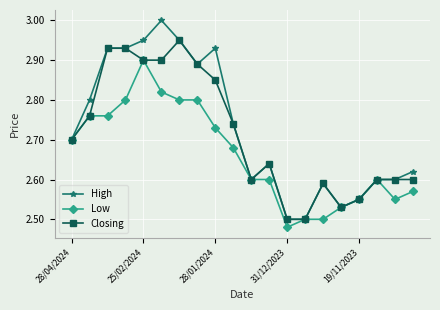

How many series are shown in this chart?

3